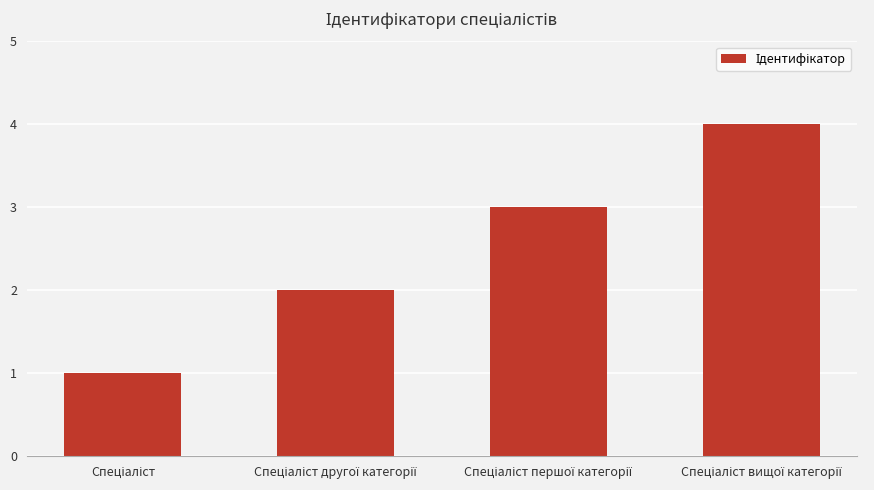

What is the maximum value shown in the chart?

4